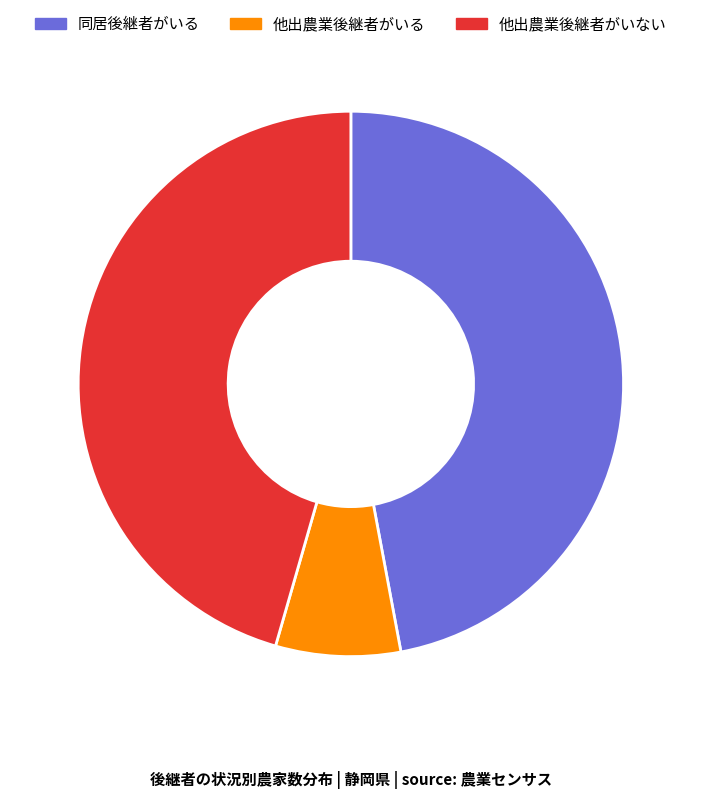

Is the sum of 他出農業後継者がいない and 同居後継者がいる greater than half?

Yes